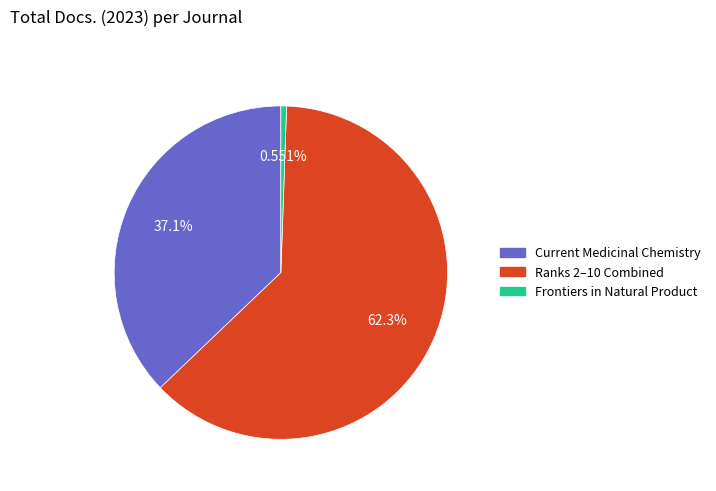

Does any single category account for the majority?

Yes